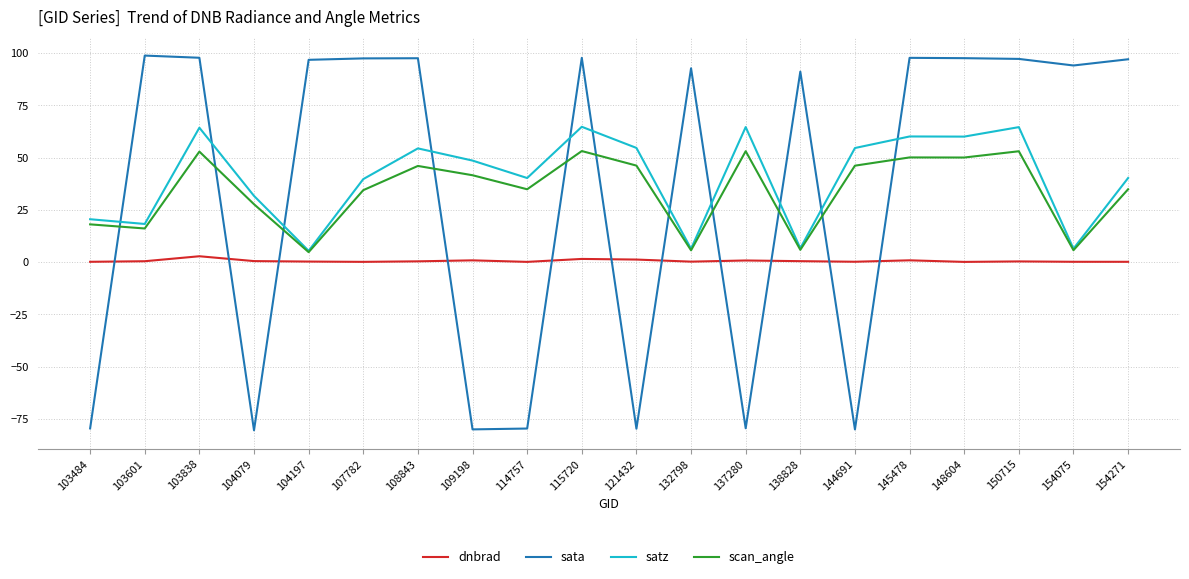

What is the total value across all series at 154075?

106.6